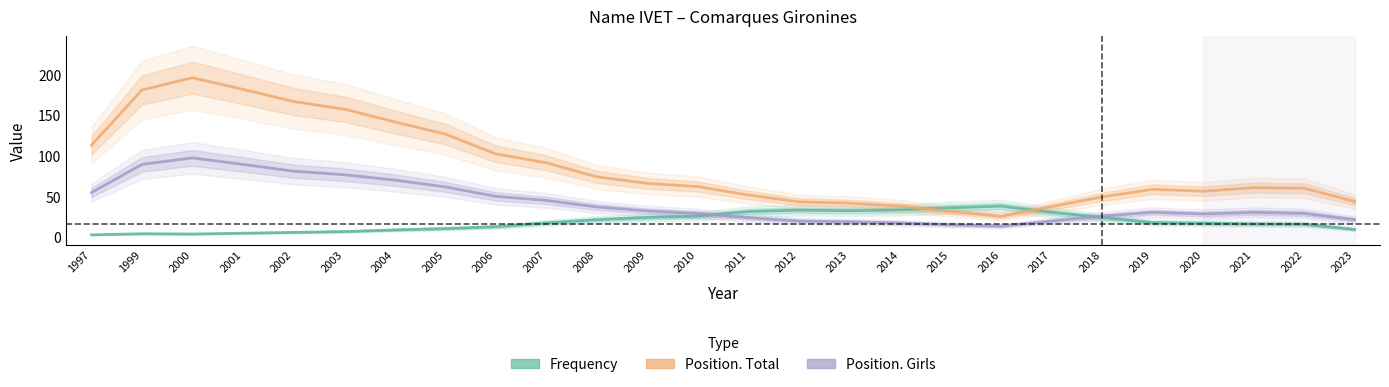

List the series in order of their overall mean, lowest first.

Frequency, Position. Girls, Position. Total